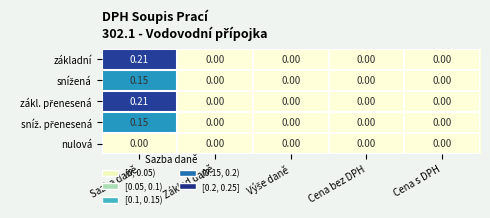

Which label corresponds to the smallest value in the chart?

Základ daně